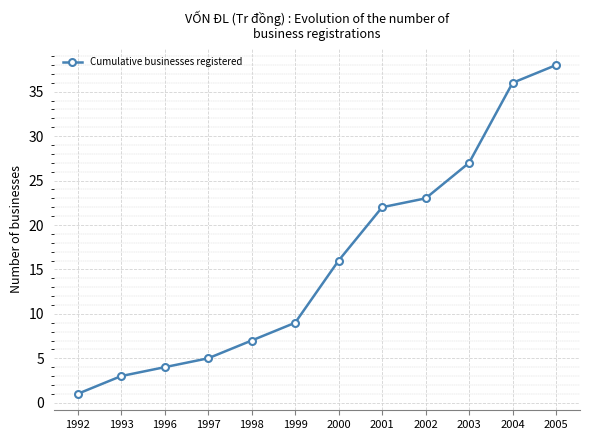

Rank the categories by value from lowest to highest.

1992, 1993, 1996, 1997, 1998, 1999, 2000, 2001, 2002, 2003, 2004, 2005